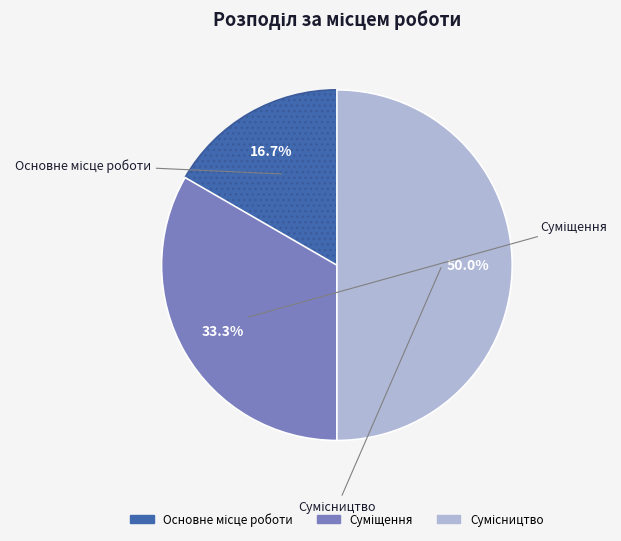

How many segments does this pie chart have?

3